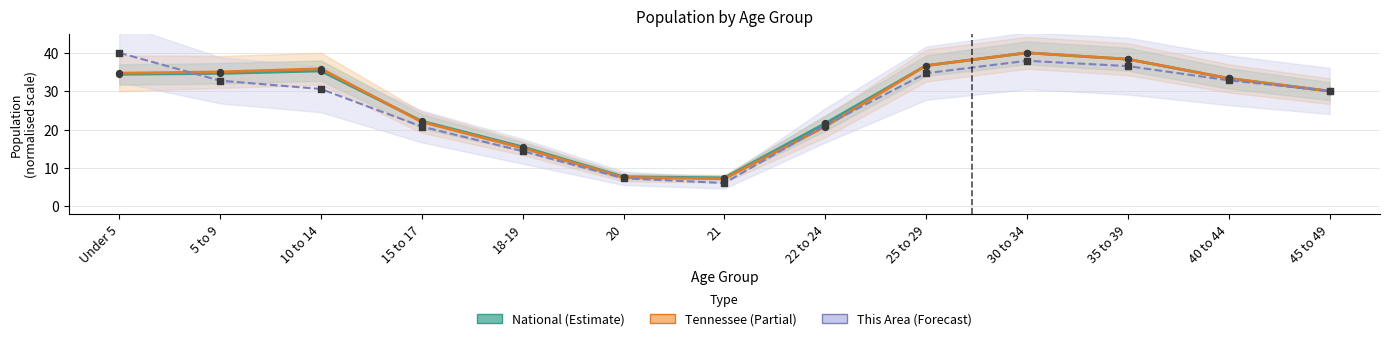

Which series has the largest total across all categories?

National (Estimate)